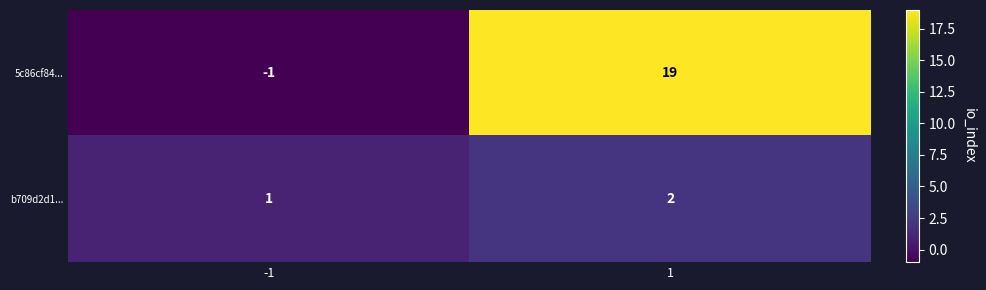

True or false: 5c86cf84... has a value of 33 at 1.

False